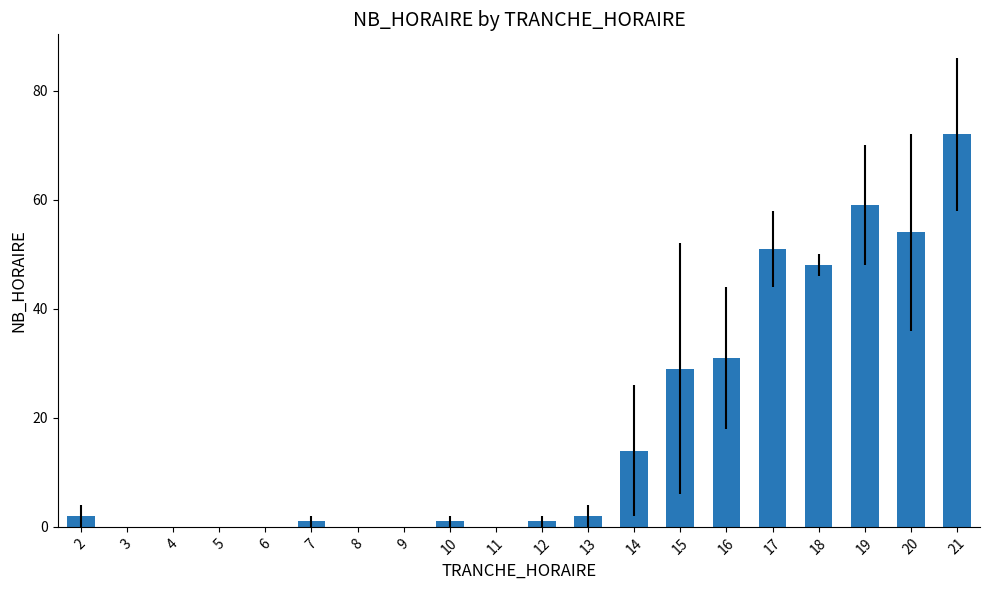

True or false: the data shows 0 at 6.

True